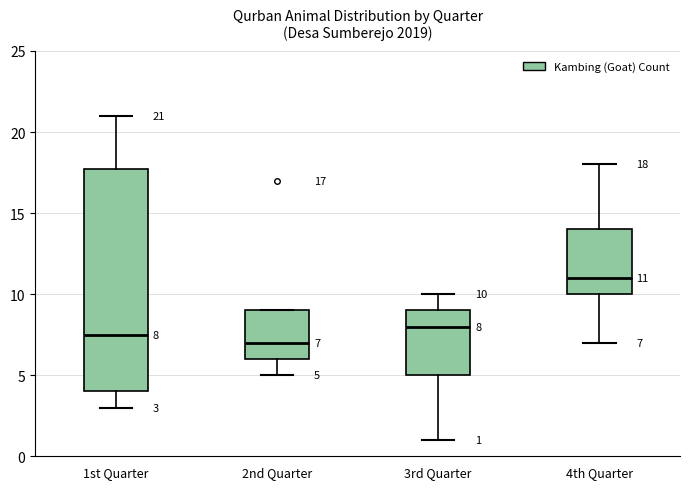

Which box is the tallest, from its lower edge to its upper edge?

1st Quarter